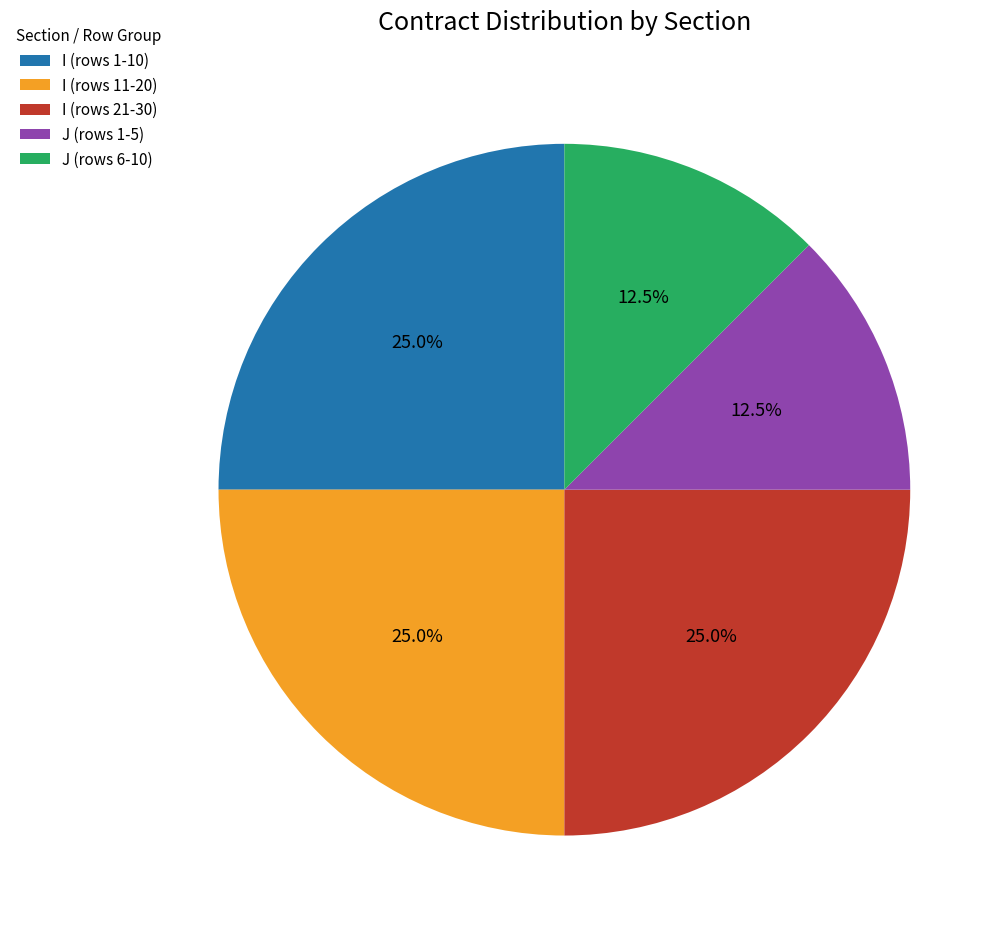

Combined, do I (rows 21-30) and J (rows 6-10) account for over 50%?

No